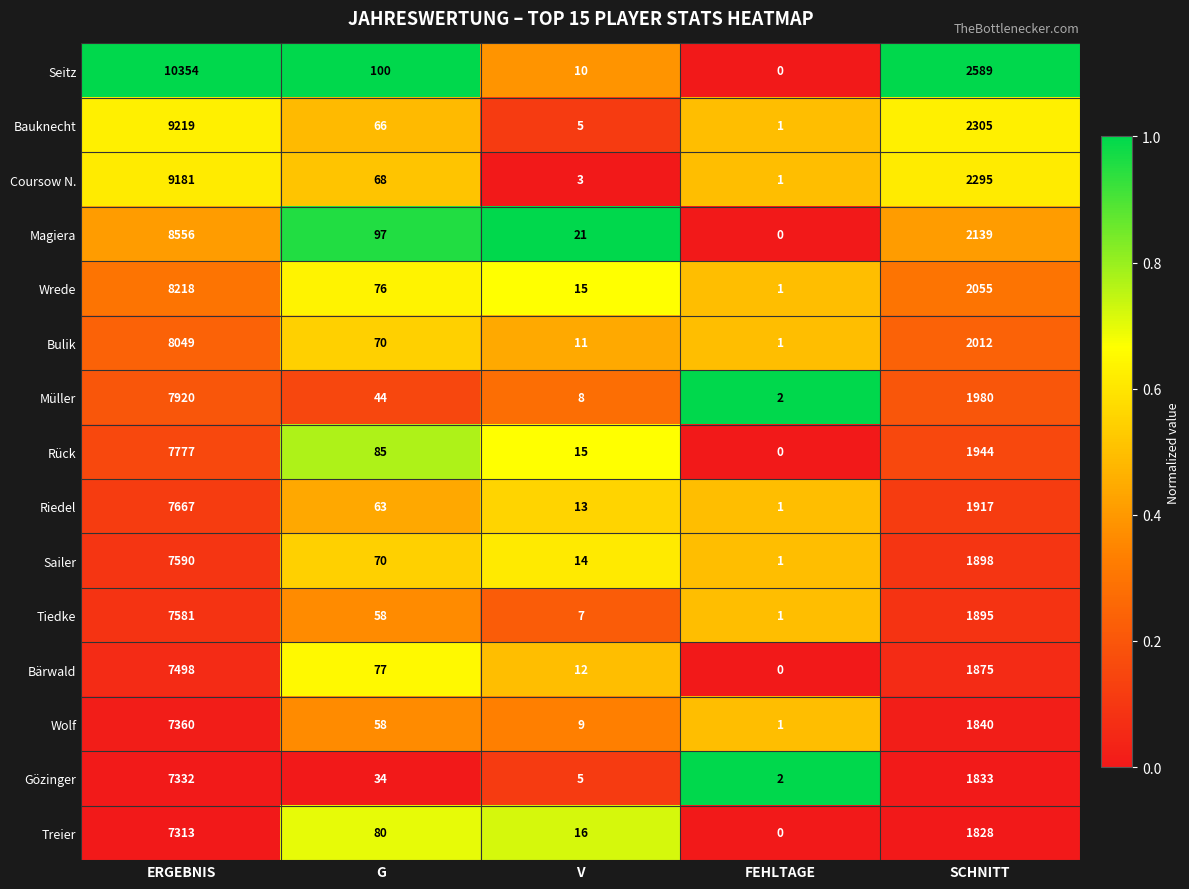

The Tiedke series shows 7 at V. True or false?

True